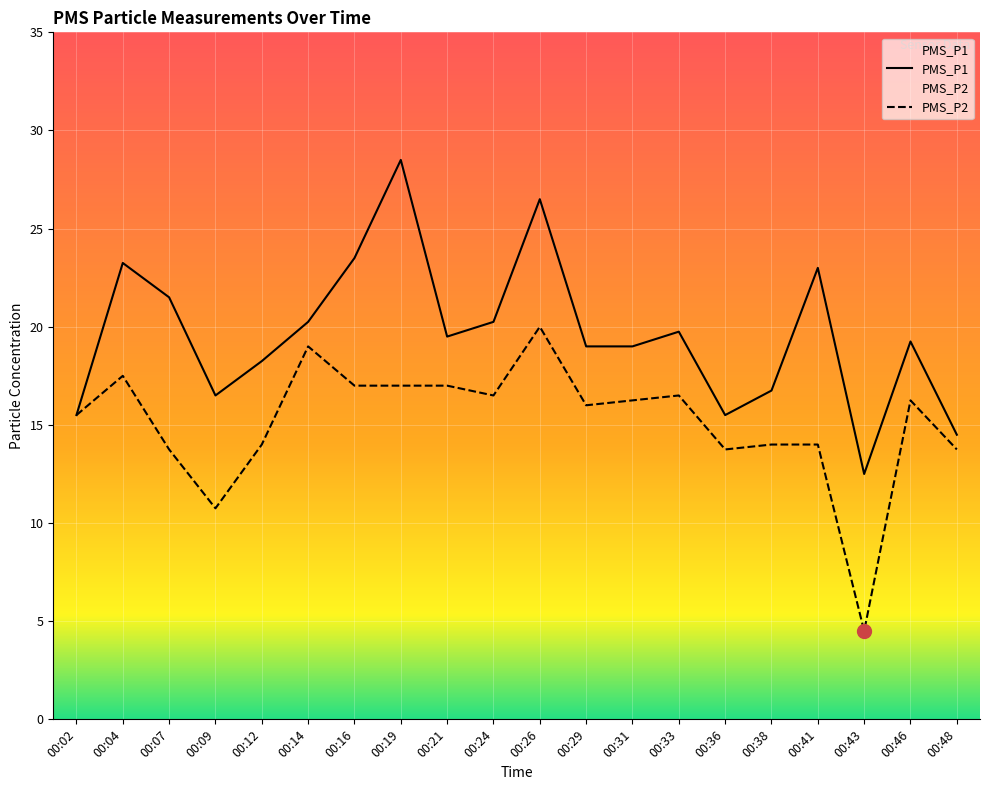

True or false: PMS_P2 and PMS_P1 intersect in this chart.

False